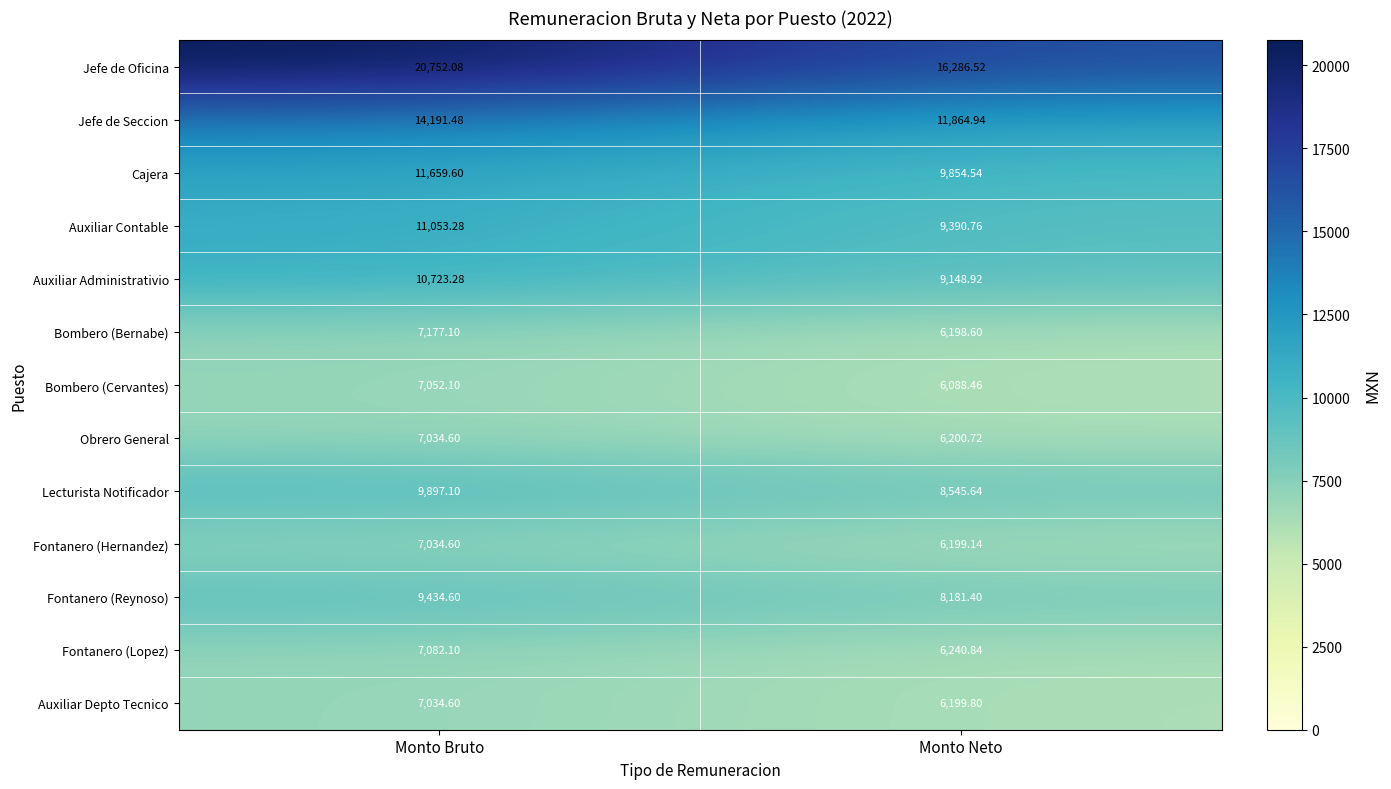

At which label does Auxiliar Contable reach its peak?

Monto Bruto